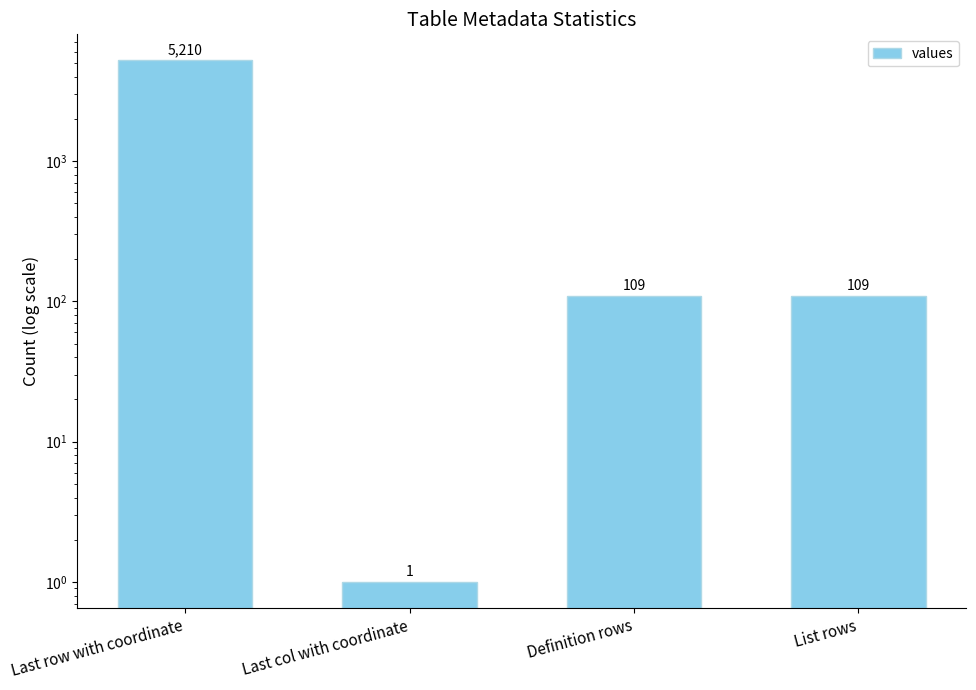

What is the difference between the second highest and minimum values?

108